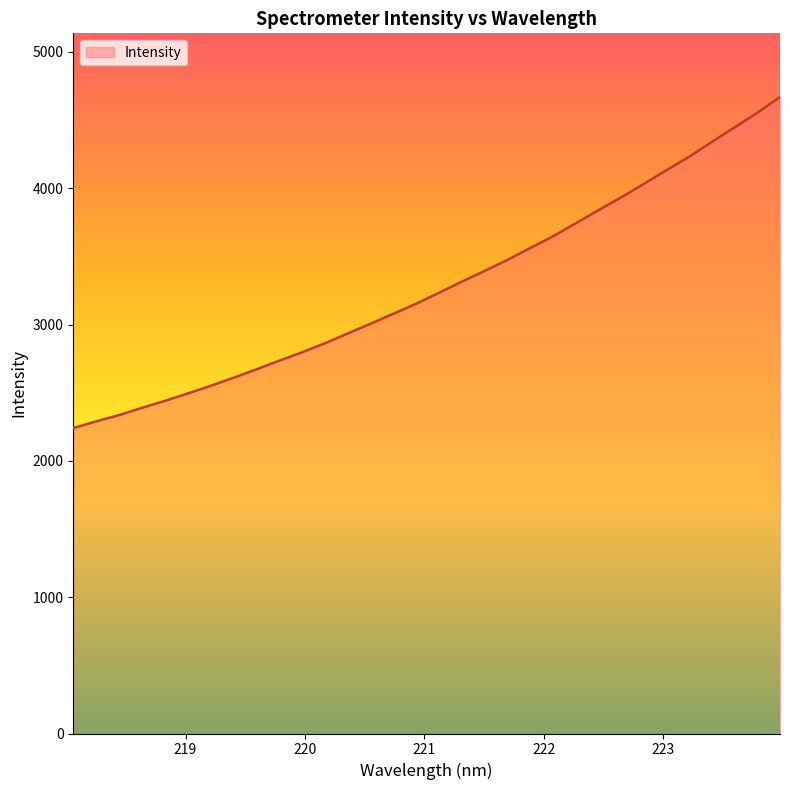

What is the smallest value displayed?

2240.5